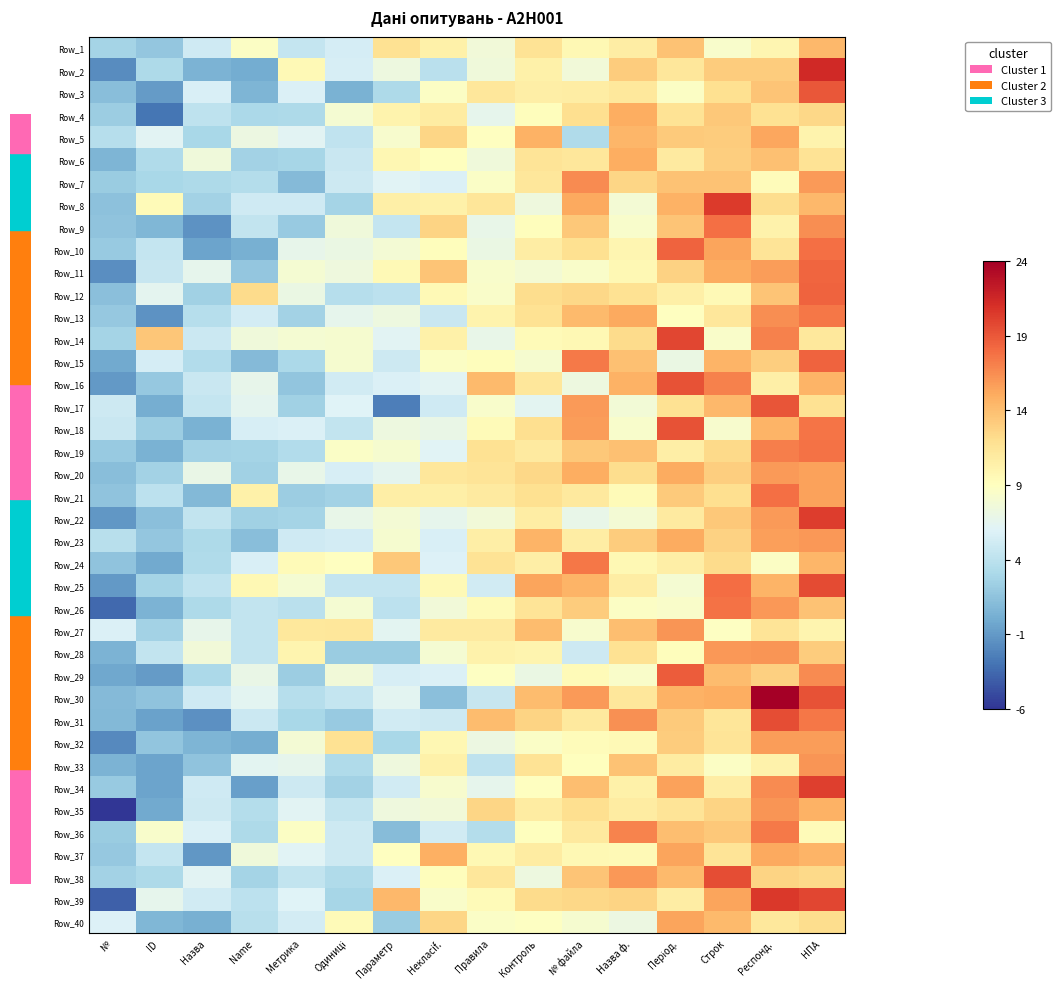

Reading right to left, what are all the values shown in this chart?

Row_1: НПА=14.3	Респонд.=9.8	Строк=8.3	Період.=13.7	Назва ф.=10.6	№ файла=9.6	Контроль=11.6	Правила=7.6	Некласif.=10.3	Параметр=11.7	Одиниці=5.3	Метрика=4.3	Name=8.6	Назва=4.9	ID=1.6	№=2.5
Row_2: НПА=21.6	Респонд.=13.2	Строк=13.1	Період.=11.2	Назва ф.=13.1	№ файла=7.5	Контроль=10.3	Правила=7.4	Некласif.=3.7	Параметр=7.2	Одиниці=5.3	Метрика=9.4	Name=-0.2	Назва=0.3	ID=2.9	№=-2.0
Row_3: НПА=19.2	Респонд.=13.6	Строк=11.8	Період.=8.6	Назва ф.=11.1	№ файла=10.7	Контроль=10.5	Правила=11.2	Некласif.=8.6	Параметр=3.0	Одиниці=0.1	Метрика=5.6	Name=0.3	Назва=5.5	ID=-1.2	№=1.0
Row_4: НПА=12.4	Респонд.=11.7	Строк=13.4	Період.=11.6	Назва ф.=14.9	№ файла=12.0	Контроль=9.1	Правила=6.5	Некласif.=10.8	Параметр=10.1	Одиниці=7.8	Метрика=3.0	Name=2.8	Назва=4.0	ID=-3.3	№=2.0
Row_5: НПА=10.0	Респонд.=15.3	Строк=13.1	Період.=13.3	Назва ф.=14.5	№ файла=3.1	Контроль=14.7	Правила=8.9	Некласif.=12.6	Параметр=8.1	Одиниці=4.1	Метрика=6.1	Name=7.0	Назва=2.8	ID=6.1	№=3.4
Row_6: НПА=11.6	Респонд.=13.8	Строк=13.0	Період.=10.9	Назва ф.=14.9	№ файла=11.3	Контроль=11.5	Правила=7.4	Некласif.=9.0	Параметр=9.7	Одиниці=4.5	Метрика=2.6	Name=2.4	Назва=7.4	ID=3.1	№=0.3
Row_7: НПА=15.9	Респонд.=9.2	Строк=13.8	Період.=13.8	Назва ф.=12.5	№ файла=16.7	Контроль=11.2	Правила=8.5	Некласif.=5.6	Параметр=6.0	Одиниці=4.7	Метрика=0.8	Name=3.3	Назва=3.0	ID=2.8	№=1.9
Row_8: НПА=14.3	Респонд.=12.0	Строк=20.6	Період.=14.8	Назва ф.=7.8	№ файла=15.2	Контроль=7.3	Правила=11.4	Некласif.=10.3	Параметр=10.4	Одиниці=2.5	Метрика=4.9	Name=4.9	Назва=2.4	ID=9.4	№=1.2
Row_9: НПА=16.6	Респонд.=10.2	Строк=17.9	Період.=13.7	Назва ф.=8.3	№ файла=13.4	Контроль=9.0	Правила=6.7	Некласif.=12.6	Параметр=4.2	Одиниці=7.4	Метрика=1.8	Name=4.2	Назва=-1.7	ID=0.5	№=1.3
Row_10: НПА=18.0	Респонд.=11.4	Строк=15.4	Період.=18.6	Назва ф.=9.9	№ файла=11.9	Контроль=10.7	Правила=7.0	Некласif.=9.0	Параметр=7.8	Одиниці=6.9	Метрика=6.6	Name=0.0	Назва=-0.7	ID=4.3	№=1.8
Row_11: НПА=18.5	Респонд.=15.8	Строк=15.0	Період.=12.8	Назва ф.=9.6	№ файла=8.3	Контроль=7.7	Правила=8.3	Некласif.=13.7	Параметр=9.5	Одиниці=7.2	Метрика=7.9	Name=1.5	Назва=6.5	ID=4.4	№=-1.9
Row_12: НПА=18.6	Респонд.=13.7	Строк=9.5	Період.=10.5	Назва ф.=11.8	№ файла=12.4	Контроль=12.1	Правила=8.3	Некласif.=9.4	Параметр=3.8	Одиниці=3.4	Метрика=6.9	Name=12.2	Назва=2.2	ID=6.4	№=1.0
Row_13: НПА=17.5	Респонд.=16.5	Строк=11.2	Період.=8.9	Назва ф.=15.2	№ файла=14.2	Контроль=11.7	Правила=10.1	Некласif.=4.6	Параметр=7.2	Одиниці=6.5	Метрика=2.3	Name=5.2	Назва=3.5	ID=-1.7	№=1.6
Row_14: НПА=11.2	Респонд.=17.1	Строк=8.4	Період.=19.9	Назва ф.=12.2	№ файла=9.5	Контроль=9.3	Правила=6.7	Некласif.=10.3	Параметр=6.1	Одиниці=8.0	Метрика=7.9	Name=7.4	Назва=4.7	ID=13.6	№=2.5
Row_15: НПА=18.6	Респонд.=13.0	Строк=14.6	Період.=6.9	Назва ф.=13.9	№ файла=17.4	Контроль=8.0	Правила=9.1	Некласif.=8.6	Параметр=4.8	Одиниці=8.0	Метрика=2.9	Name=0.8	Назва=3.2	ID=5.3	№=-0.4
Row_16: НПА=14.5	Респонд.=10.4	Строк=17.1	Період.=19.4	Назва ф.=14.8	№ файла=7.2	Контроль=11.2	Правила=14.3	Некласif.=6.0	Параметр=5.6	Одиниці=5.0	Метрика=1.4	Name=6.6	Назва=4.5	ID=1.7	№=-1.4
Row_17: НПА=11.7	Респонд.=19.3	Строк=14.4	Період.=11.7	Назва ф.=7.7	№ файла=15.9	Контроль=6.3	Правила=8.2	Некласif.=4.9	Параметр=-2.7	Одиниці=5.8	Метрика=2.2	Name=6.3	Назва=4.3	ID=-0.1	№=4.8
Row_18: НПА=17.8	Респонд.=14.5	Строк=8.1	Період.=19.4	Назва ф.=8.3	№ файла=15.8	Контроль=12.0	Правила=9.3	Некласif.=6.8	Параметр=7.2	Одиниці=4.2	Метрика=5.6	Name=5.4	Назва=0.1	ID=2.0	№=4.5
Row_19: НПА=17.8	Респонд.=17.2	Строк=12.3	Період.=10.5	Назва ф.=13.9	№ файла=13.4	Контроль=10.9	Правила=11.7	Некласif.=5.9	Параметр=8.1	Одиниці=8.5	Метрика=3.2	Name=2.5	Назва=2.4	ID=0.1	№=1.8
Row_20: НПА=15.6	Респонд.=16.0	Строк=13.1	Період.=15.0	Назва ф.=12.1	№ файла=14.9	Контроль=12.4	Правила=11.5	Некласif.=11.3	Параметр=6.3	Одиниці=5.4	Метрика=6.6	Name=2.2	Назва=6.8	ID=2.4	№=0.9
Row_21: НПА=15.6	Респонд.=17.9	Строк=12.0	Період.=13.2	Назва ф.=9.3	№ файла=11.0	Контроль=11.9	Правила=10.9	Некласif.=10.4	Параметр=10.5	Одиниці=2.4	Метрика=2.0	Name=10.3	Назва=0.5	ID=3.8	№=1.3
Row_22: НПА=20.4	Респонд.=15.9	Строк=13.4	Період.=10.8	Назва ф.=7.8	№ файла=6.7	Контроль=10.7	Правила=7.6	Некласif.=6.5	Параметр=7.7	Одиниці=6.7	Метрика=2.5	Name=2.3	Назва=4.2	ID=1.0	№=-1.5
Row_23: НПА=16.0	Респонд.=15.7	Строк=12.8	Період.=15.1	Назва ф.=13.2	№ файла=10.7	Контроль=14.6	Правила=10.6	Некласif.=5.5	Параметр=8.0	Одиниці=5.1	Метрика=4.9	Name=1.0	Назва=2.9	ID=1.5	№=3.6
Row_24: НПА=14.4	Респонд.=8.6	Строк=12.2	Період.=10.5	Назва ф.=9.6	№ файла=17.6	Контроль=10.6	Правила=11.6	Некласif.=5.7	Параметр=13.5	Одиниці=8.9	Метрика=9.4	Name=5.5	Назва=3.1	ID=-0.3	№=1.3
Row_25: НПА=19.7	Респонд.=14.7	Строк=18.1	Період.=7.9	Назва ф.=10.6	№ файла=14.5	Контроль=15.5	Правила=5.0	Некласif.=9.5	Параметр=4.3	Одиниці=4.3	Метрика=7.9	Name=9.6	Назва=4.0	ID=2.5	№=-1.3
Row_26: НПА=13.8	Респонд.=16.0	Строк=17.8	Період.=8.4	Назва ф.=8.6	№ файла=13.1	Контроль=11.5	Правила=9.4	Некласif.=7.6	Параметр=3.8	Одиниці=7.9	Метрика=3.6	Name=4.1	Назва=3.0	ID=0.2	№=-3.8
Row_27: НПА=9.9	Респонд.=11.5	Строк=8.7	Період.=16.2	Назва ф.=14.1	№ файла=8.1	Контроль=14.1	Правила=10.9	Некласif.=10.9	Параметр=6.3	Одиниці=11.3	Метрика=11.2	Name=4.2	Назва=6.5	ID=2.3	№=5.7
Row_28: НПА=13.2	Респонд.=16.1	Строк=16.0	Період.=9.1	Назва ф.=11.7	№ файла=4.8	Контроль=9.9	Правила=10.2	Некласif.=7.8	Параметр=1.9	Одиниці=1.9	Метрика=9.9	Name=4.2	Назва=7.5	ID=4.2	№=0.2
Row_29: НПА=16.6	Респонд.=12.9	Строк=14.1	Період.=18.9	Назва ф.=8.4	№ файла=9.3	Контроль=6.9	Правила=8.7	Некласif.=5.6	Параметр=5.4	Одиниці=7.5	Метрика=2.0	Name=6.9	Назва=2.8	ID=-1.2	№=-0.5
Row_30: НПА=19.4	Респонд.=24.2	Строк=14.9	Період.=14.7	Назва ф.=11.3	№ файла=15.9	Контроль=14.1	Правила=4.5	Некласif.=1.1	Параметр=6.2	Одиниці=4.3	Метрика=3.4	Name=6.3	Назва=4.8	ID=1.3	№=0.7
Row_31: НПА=17.6	Респонд.=19.6	Строк=11.4	Період.=13.2	Назва ф.=16.4	№ файла=11.0	Контроль=12.6	Правила=14.1	Некласif.=4.8	Параметр=5.1	Одиниці=1.7	Метрика=2.7	Name=4.6	Назва=-1.8	ID=-0.9	№=0.6
Row_32: НПА=15.8	Респонд.=15.8	Строк=11.5	Період.=13.1	Назва ф.=9.4	№ файла=9.2	Контроль=8.5	Правила=7.0	Некласif.=9.7	Параметр=2.8	Одиниці=11.7	Метрика=7.8	Name=-0.1	Назва=0.4	ID=1.4	№=-2.1
Row_33: НПА=16.1	Респонд.=10.1	Строк=8.6	Період.=10.7	Назва ф.=13.7	№ файла=9.0	Контроль=11.6	Правила=4.0	Некласif.=10.3	Параметр=7.3	Одиниці=3.1	Метрика=6.5	Name=6.3	Назва=1.3	ID=-0.7	№=0.3
Row_34: НПА=20.3	Респонд.=16.6	Строк=10.6	Період.=15.5	Назва ф.=10.3	№ файла=14.0	Контроль=8.8	Правила=6.4	Некласif.=8.1	Параметр=5.0	Одиниці=2.4	Метрика=4.8	Name=-1.0	Назва=4.9	ID=-0.7	№=1.8
Row_35: НПА=14.7	Респонд.=16.2	Строк=12.7	Період.=11.5	Назва ф.=10.8	№ файла=12.0	Контроль=10.8	Правила=12.5	Некласif.=7.5	Параметр=7.3	Одиниці=4.2	Метрика=6.1	Name=3.4	Назва=4.7	ID=-0.4	№=-6.4
Row_36: НПА=9.4	Респонд.=17.5	Строк=13.3	Період.=14.0	Назва ф.=17.0	№ файла=11.1	Контроль=8.9	Правила=3.4	Некласif.=5.0	Параметр=0.9	Одиниці=4.8	Метрика=8.6	Name=3.0	Назва=5.6	ID=8.2	№=1.9
Row_37: НПА=14.6	Респонд.=15.2	Строк=11.4	Період.=15.5	Назва ф.=9.5	№ файла=9.6	Контроль=10.7	Правила=9.5	Некласif.=14.8	Параметр=8.9	Одиниці=4.8	Метрика=6.0	Name=7.4	Назва=-1.4	ID=4.3	№=1.7
Row_38: НПА=12.3	Респонд.=12.7	Строк=19.6	Період.=14.2	Назва ф.=16.1	№ файла=13.6	Контроль=7.2	Правила=11.3	Некласif.=9.1	Параметр=5.7	Одиниці=3.1	Метрика=4.2	Name=2.5	Назва=6.1	ID=3.0	№=2.4
Row_39: НПА=20.0	Респонд.=20.6	Строк=15.4	Період.=10.6	Назва ф.=12.7	№ файла=12.4	Контроль=12.2	Правила=9.3	Некласif.=8.4	Параметр=14.3	Одиниці=2.6	Метрика=5.8	Name=3.8	Назва=5.0	ID=6.5	№=-4.3
Row_40: НПА=12.1	Респонд.=11.1	Строк=14.2	Період.=15.5	Назва ф.=7.0	№ файла=8.0	Контроль=8.7	Правила=8.5	Некласif.=12.6	Параметр=1.9	Одиниці=9.3	Метрика=5.2	Name=3.6	Назва=0.0	ID=0.5	№=5.8